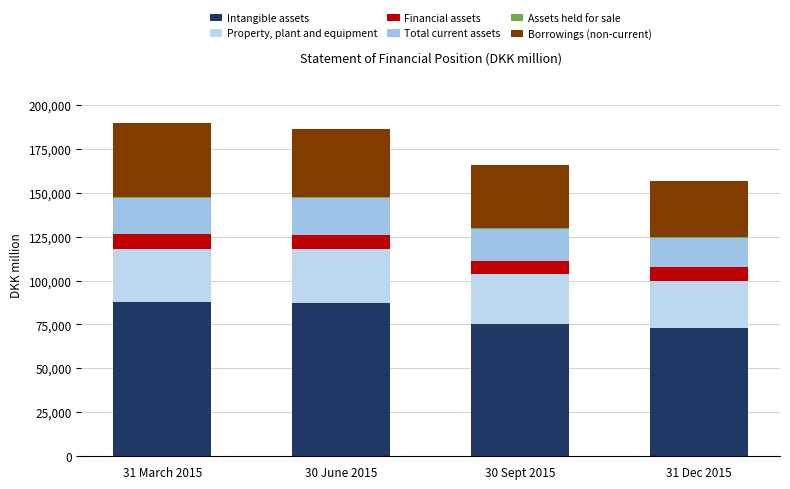

Are the bars horizontal?

No